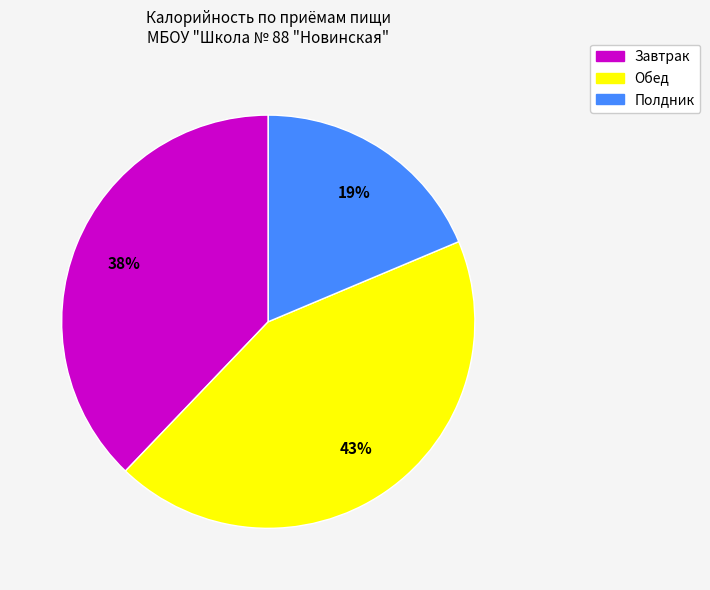

Does Завтрак account for over 50% of the chart?

No